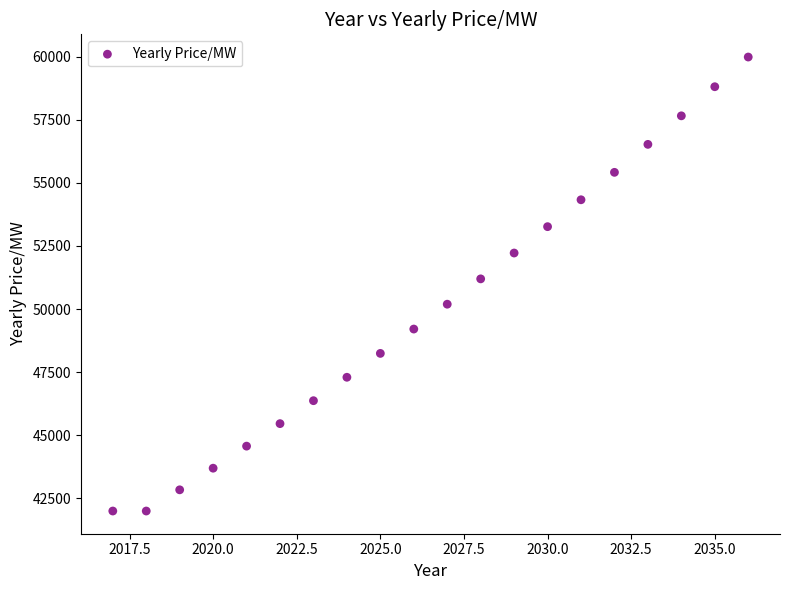

What is the range of X values (max minus min)?

19.0